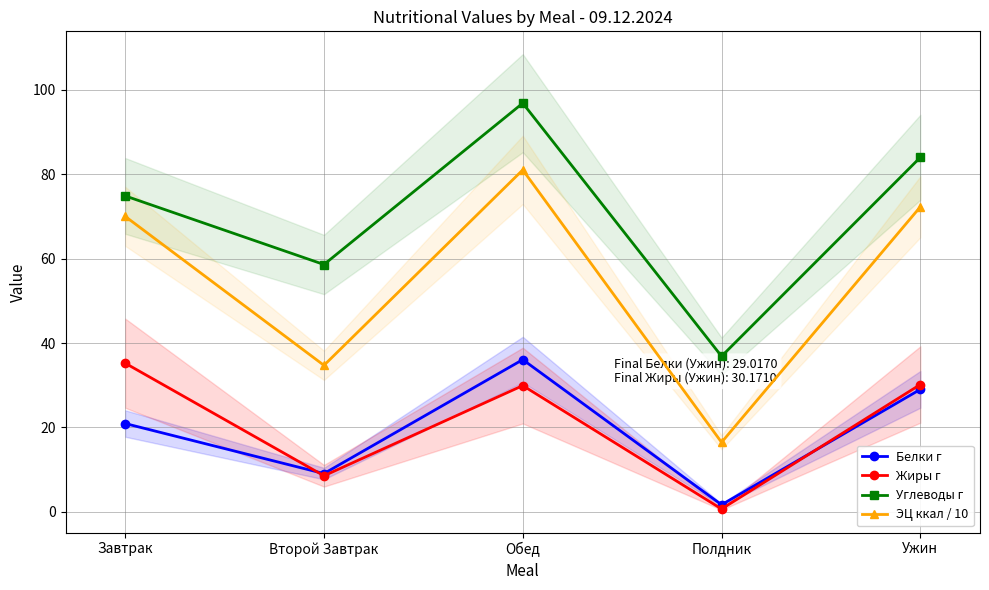

Is it true that ЭЦ ккал / 10 equals 70.0 at Завтрак?

True